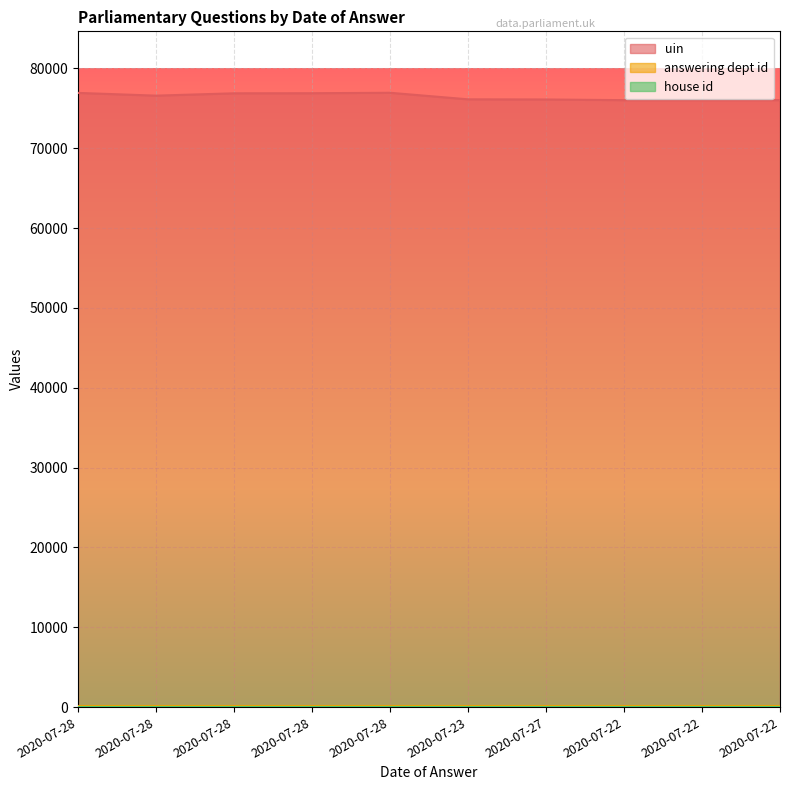

True or false: answering dept id and uin intersect in this chart.

False